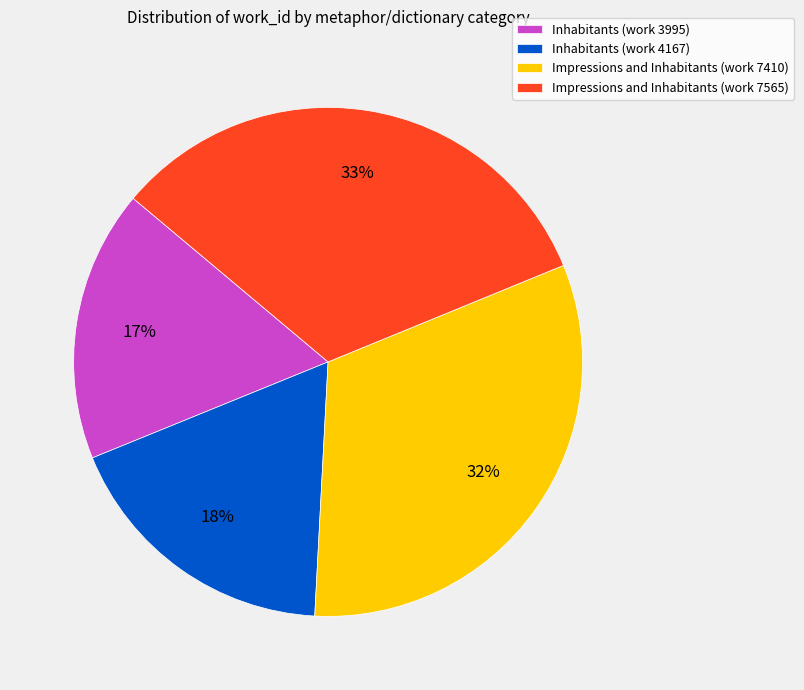

To the nearest percent, what is the average slice percentage?

25%